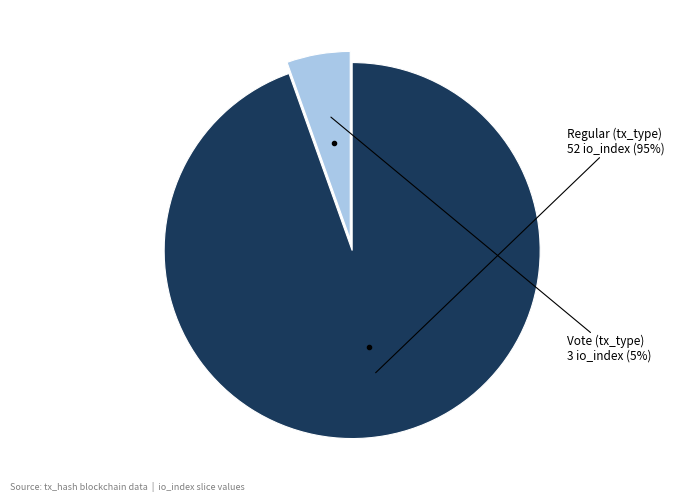

Does any single category account for the majority?

Yes